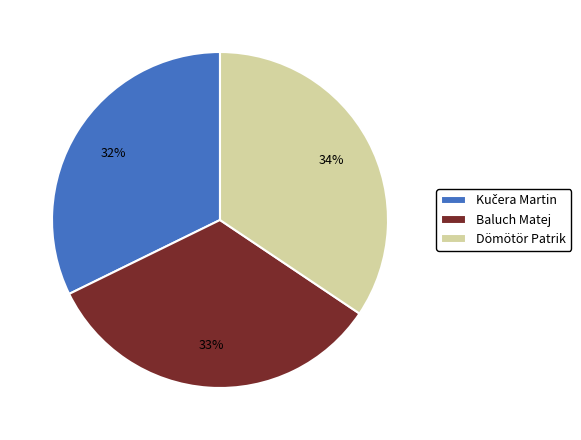

To the nearest percent, what portion does Baluch Matej represent?

33%